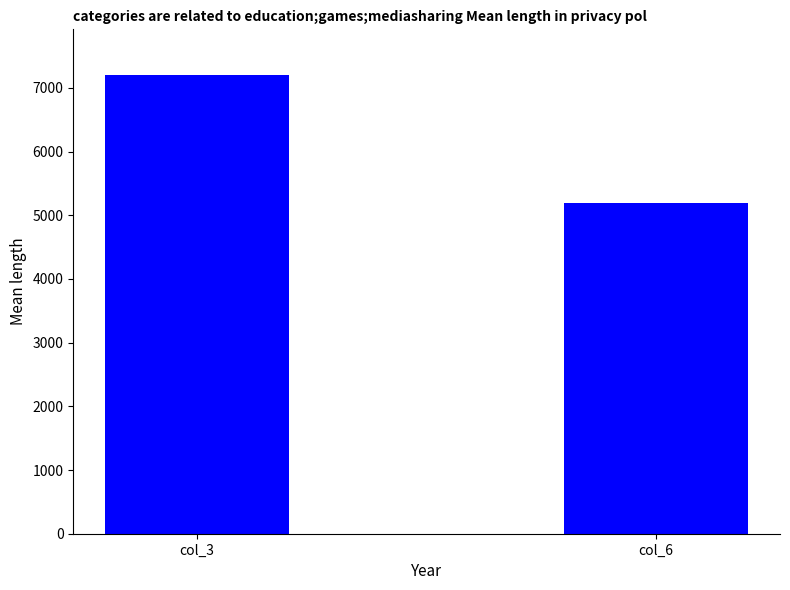

What is the maximum value shown in the chart?

7200